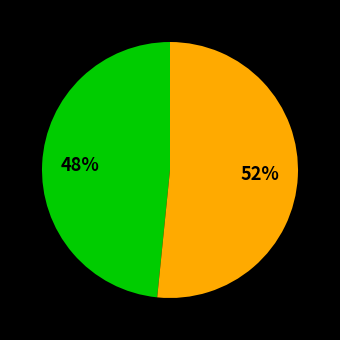

Is there any slice that represents more than half of the pie?

Yes